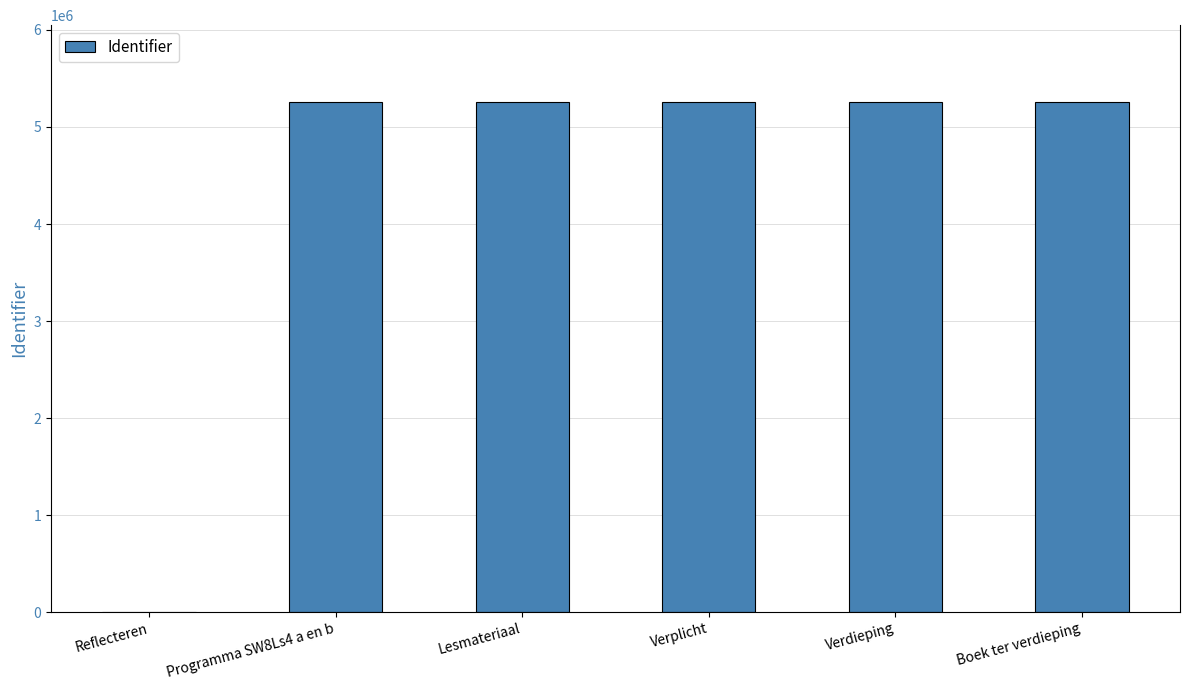

True or false: the data shows 1518652 at Verdieping.

False